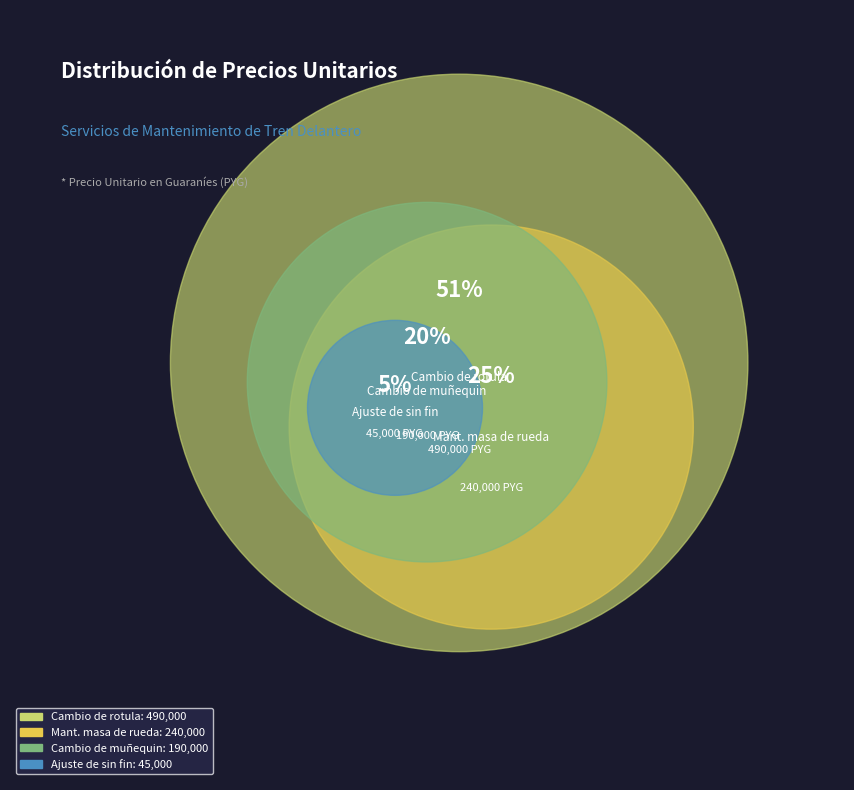

Which category has the biggest portion of the pie?

Cambio de rotula